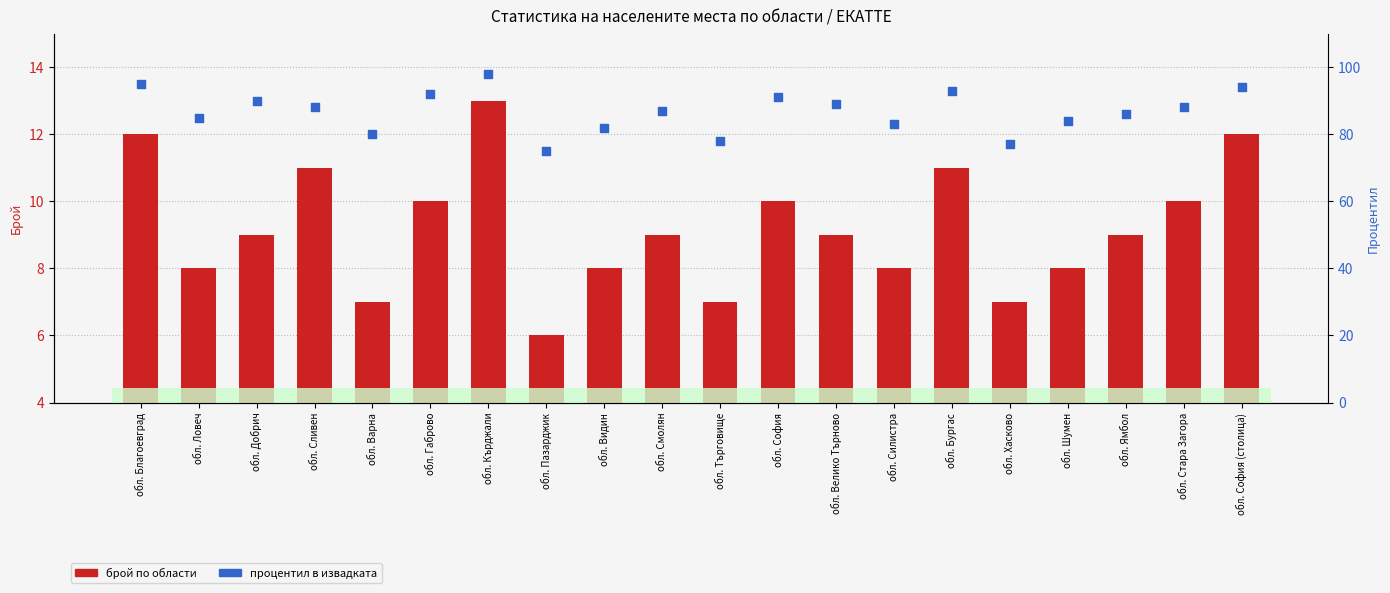

Which series has the largest total across all categories?

процентил